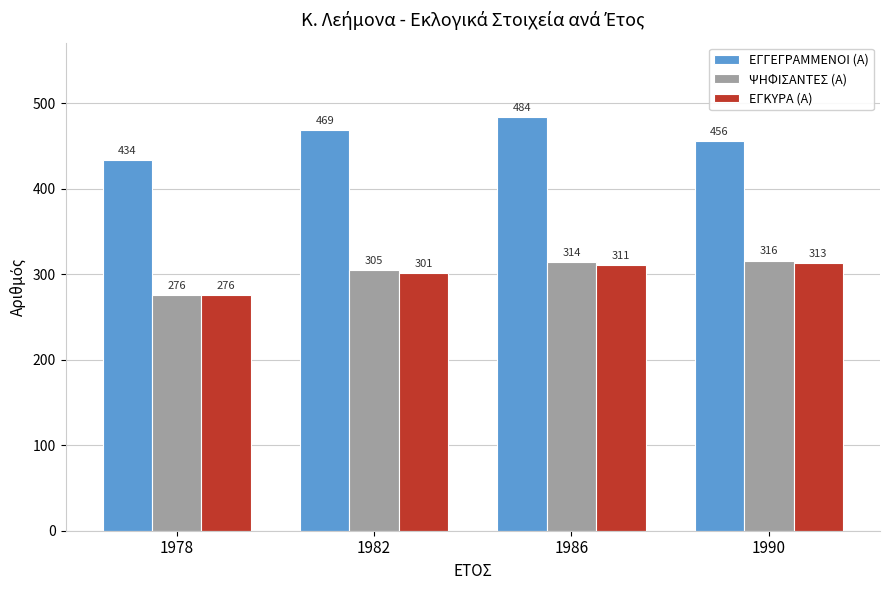

What is the average value of the ΕΓΚΥΡΑ (Α) series?

300